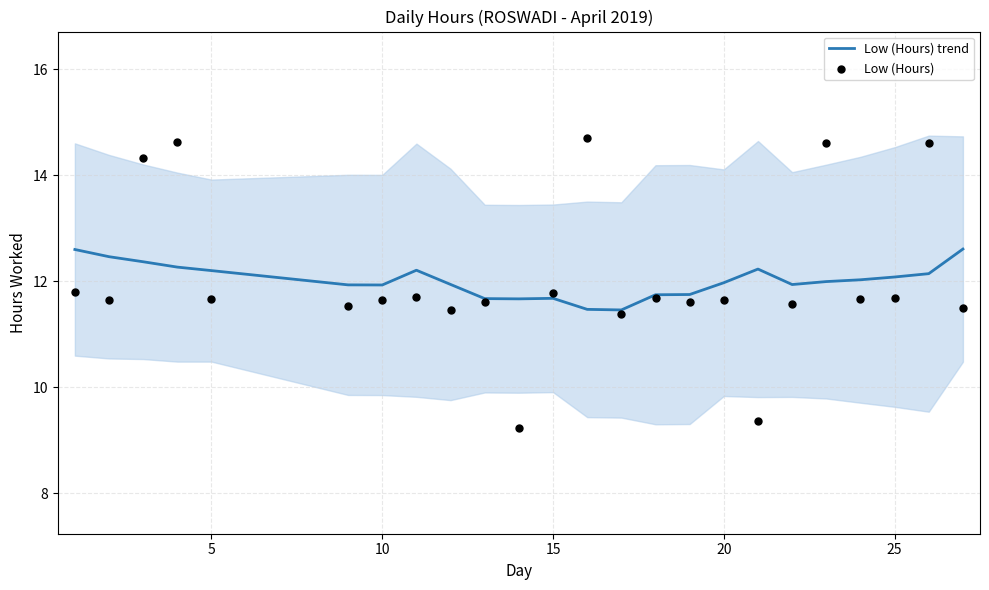

What are all the series names shown in the legend?

Low (Hours) trend, Low (Hours)